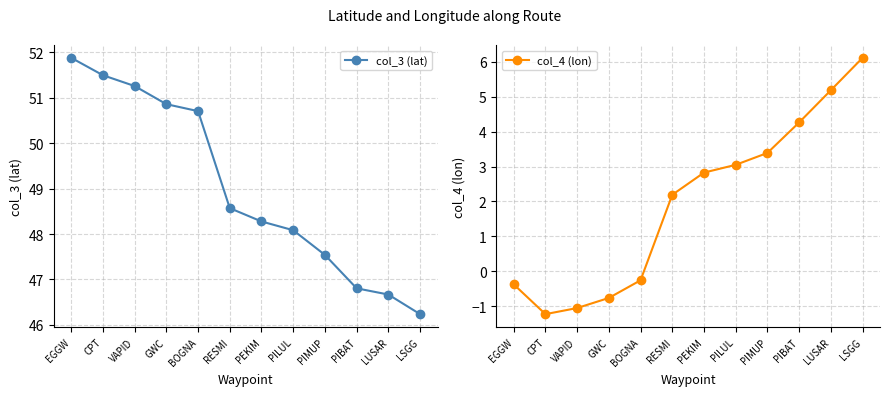

At which category is the sum across all series the highest?

LSGG